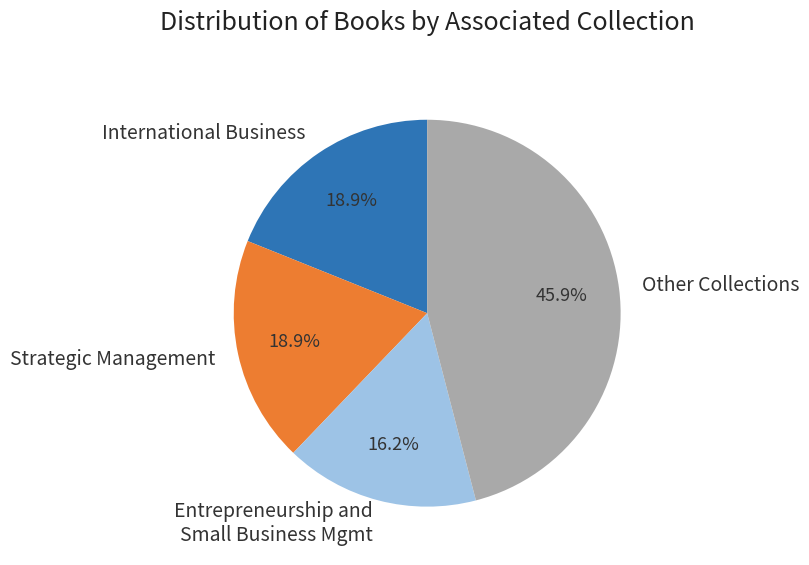

Between Entrepreneurship and Small Business Mgmt and Strategic Management, which is larger?

Strategic Management